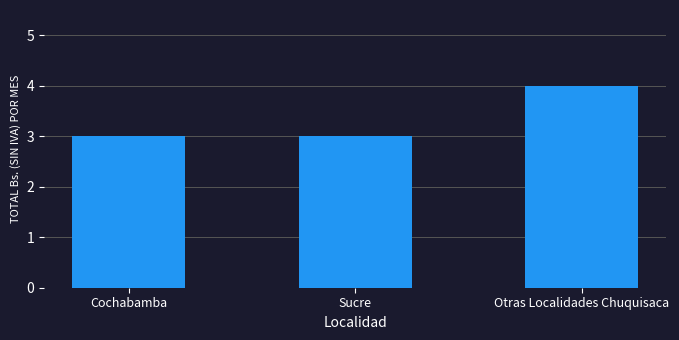

How many categories are shown in the chart?

3